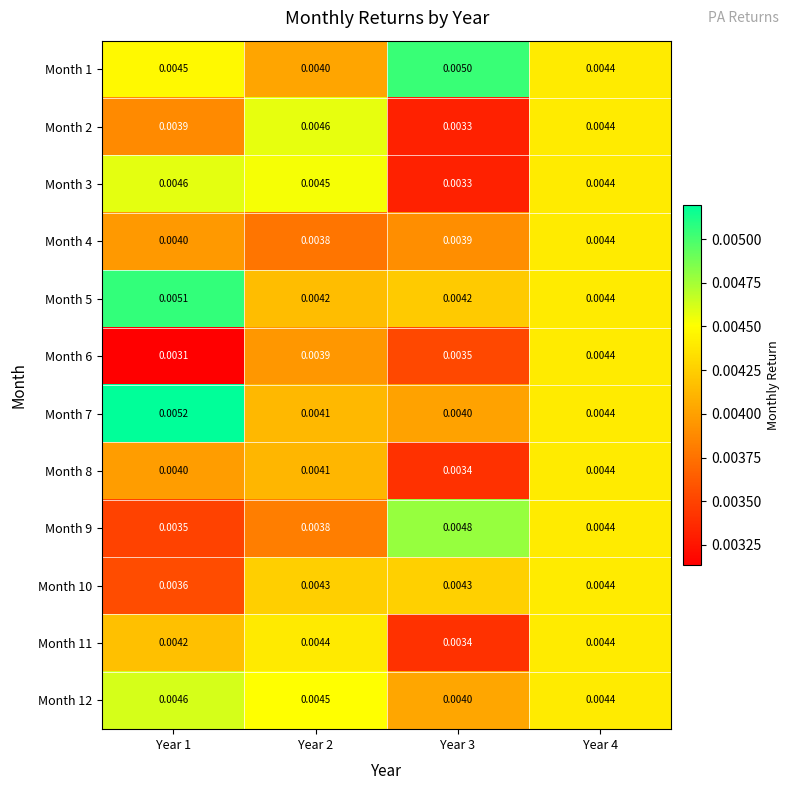

Is the value of Month 4 at Year 1 greater than the value of Month 7 at Year 2?

No